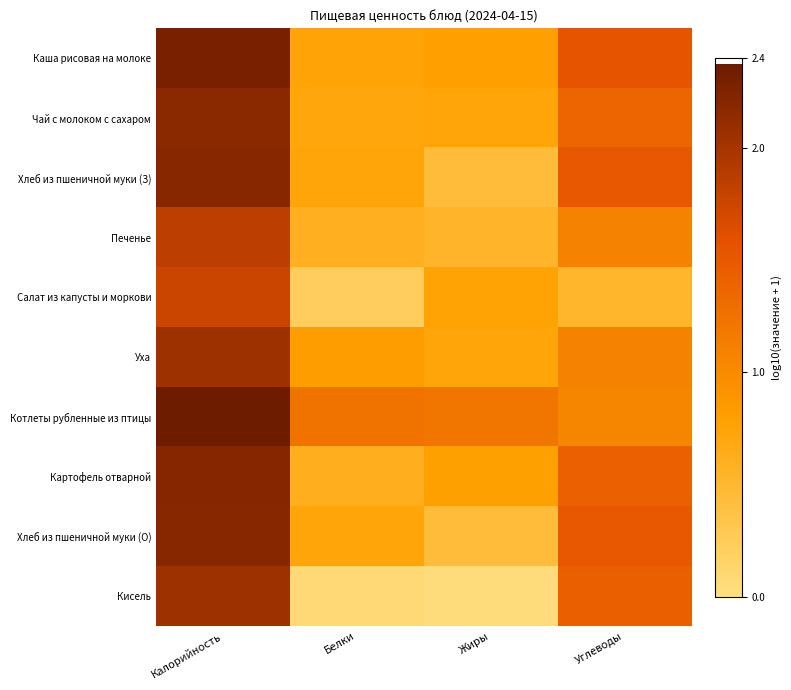

Which has a higher value, Жиры or Белки?

Жиры